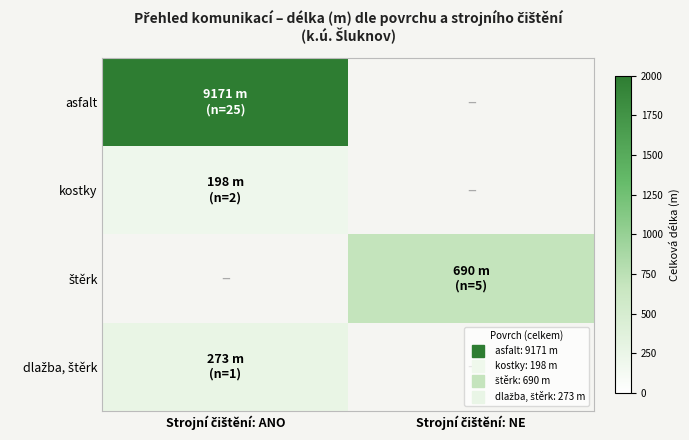

Which category has the lowest value across all series?

Strojní čištění: ANO